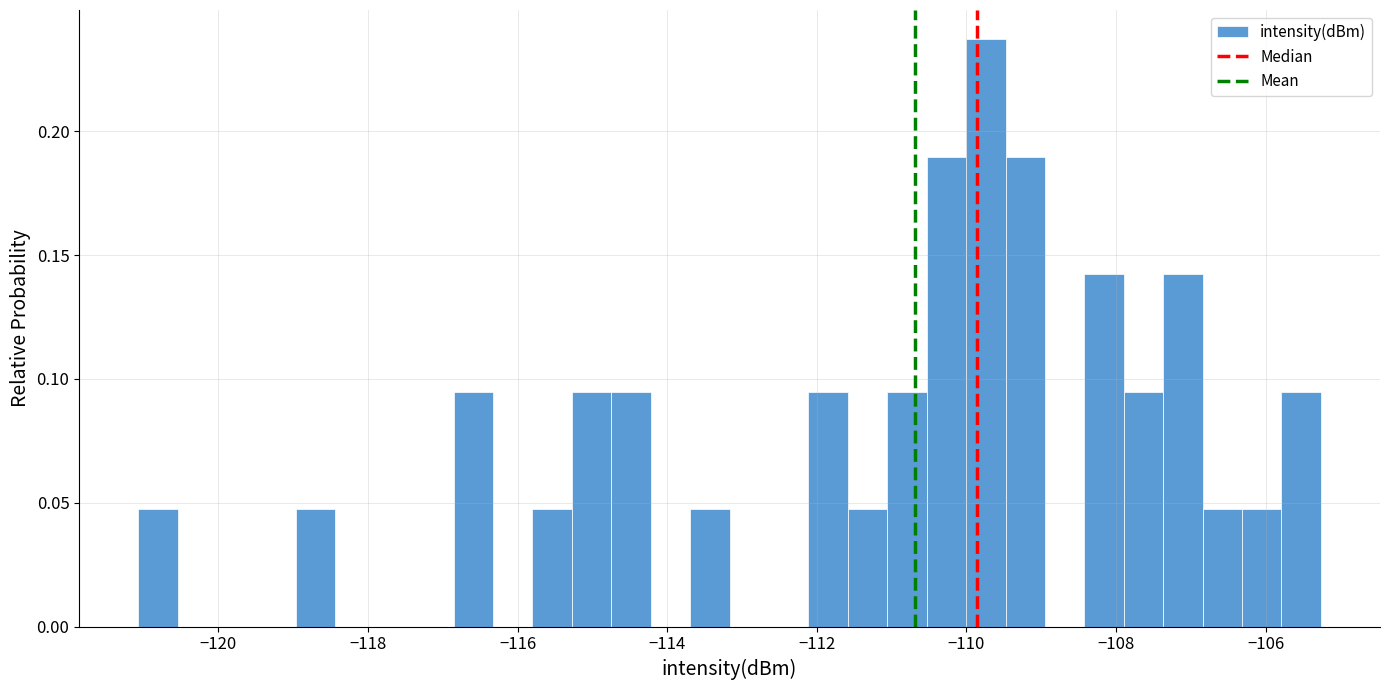

Around what value on the x-axis is the tallest bar? Give the approximate position of its centre, as read against the axis.

-109.8